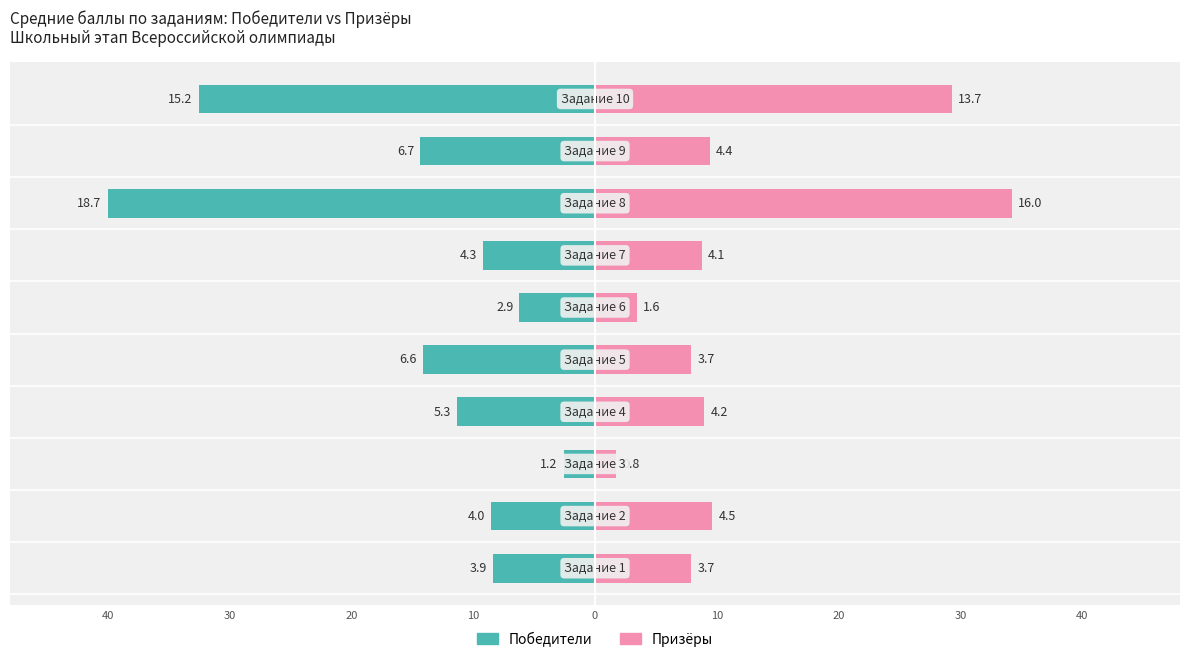

Which series has the widest spread of values?

Победители